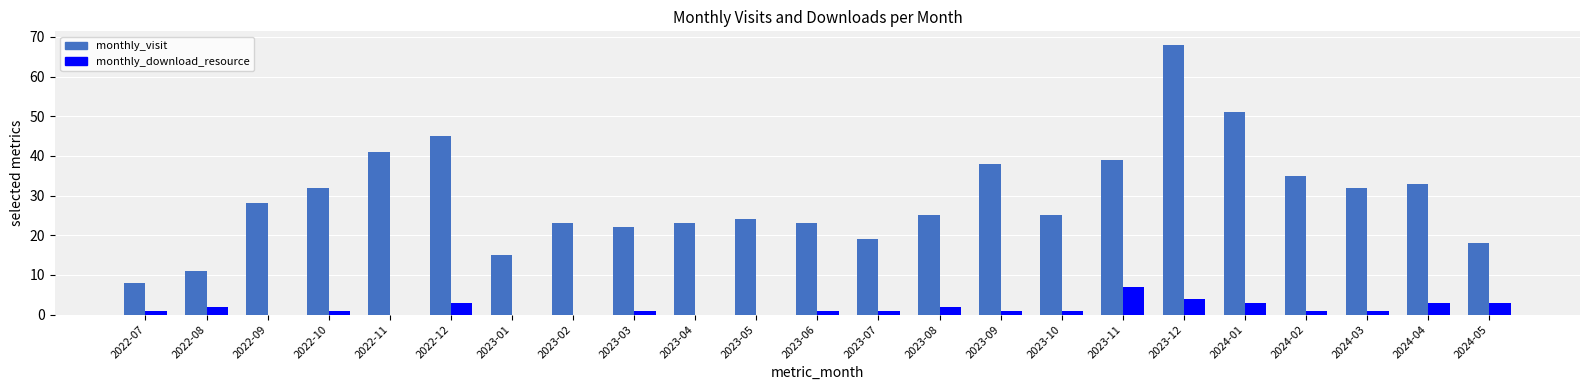

How many groups of bars are there?

23